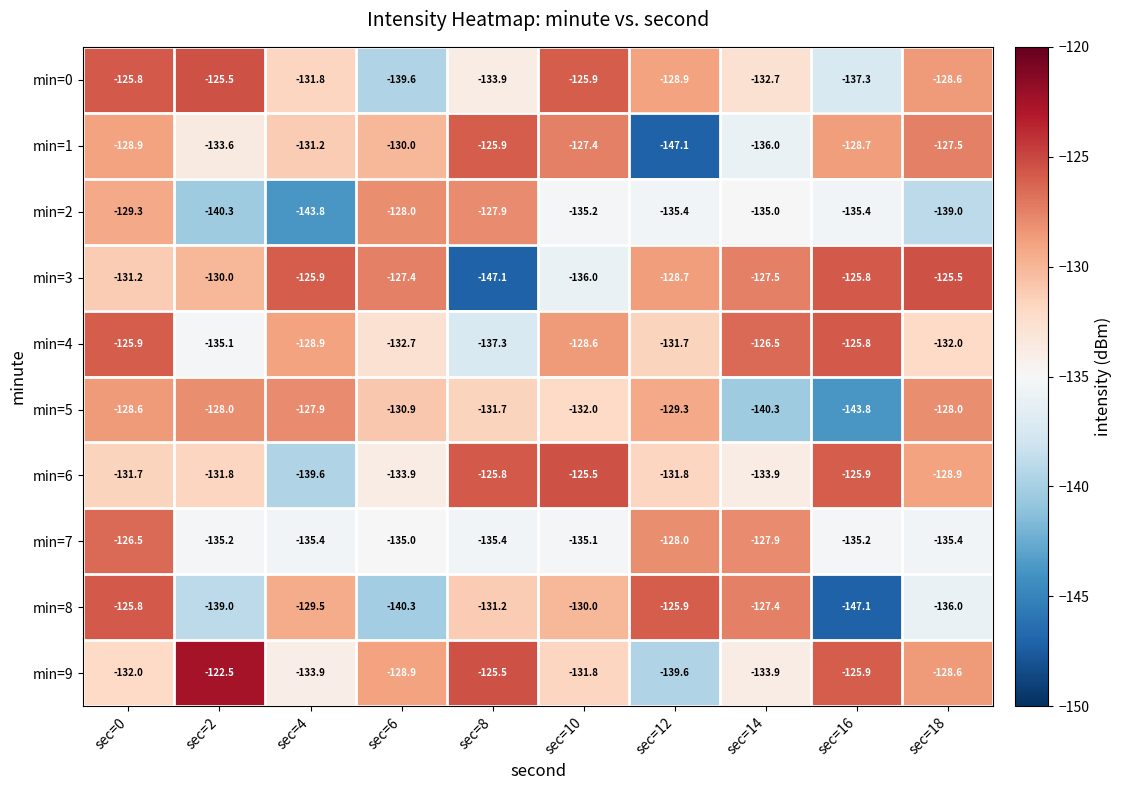

Between sec=4 and sec=8, which series saw the biggest shift?

min=3